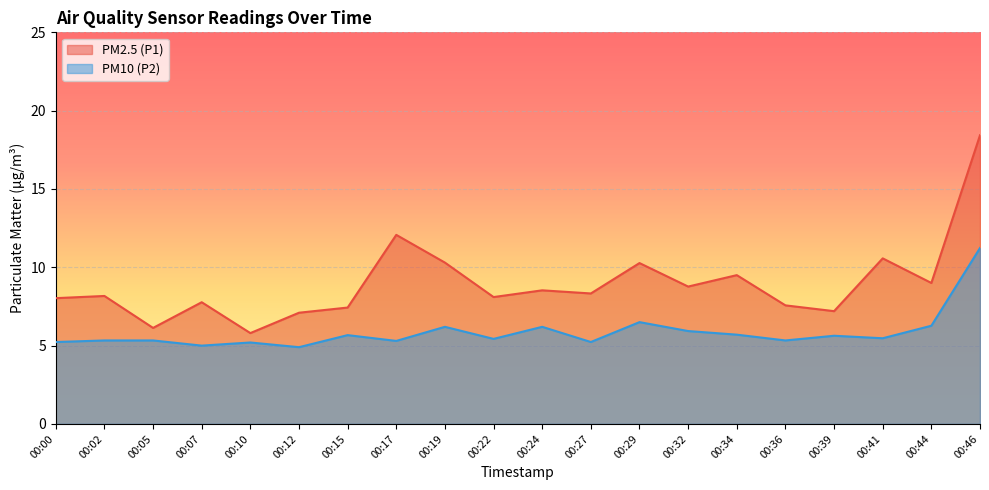

The PM2.5 (P1) series shows 14.4 at 00:22. True or false?

False